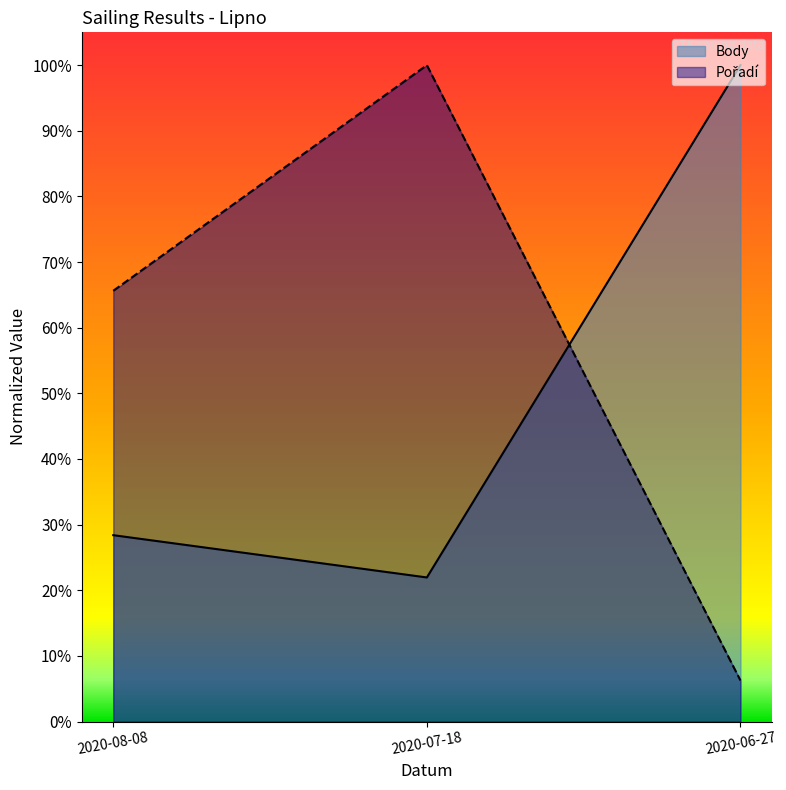

Between 2020-06-27 and 2020-07-18, which is larger?

2020-06-27